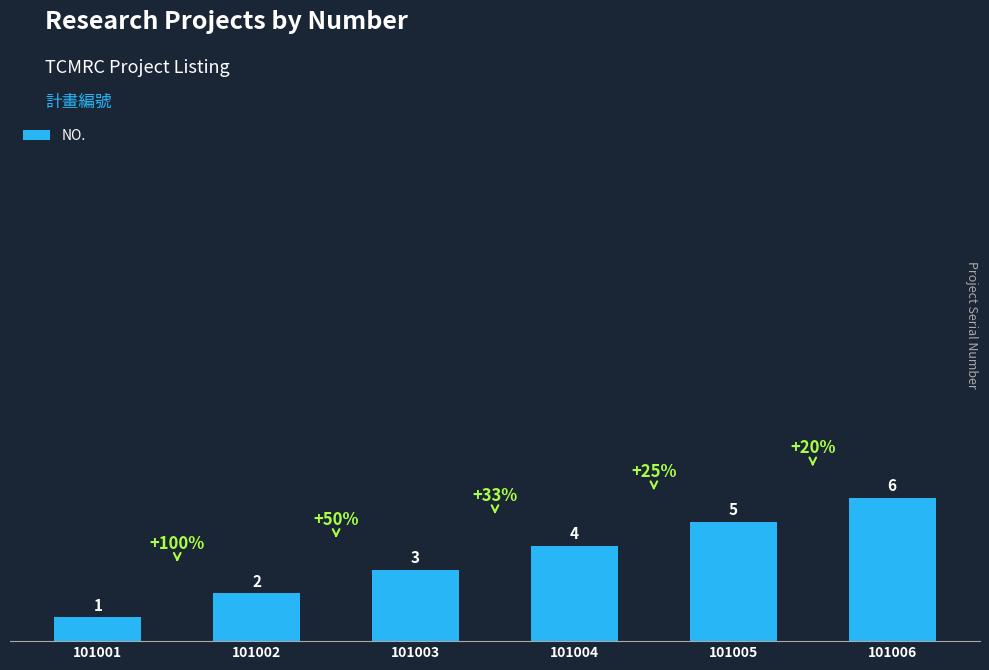

The value at 101002 is 1. True or false?

False